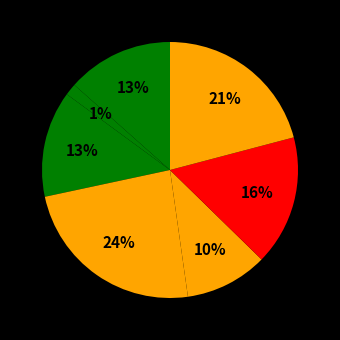

How many slices are in this pie chart?

7